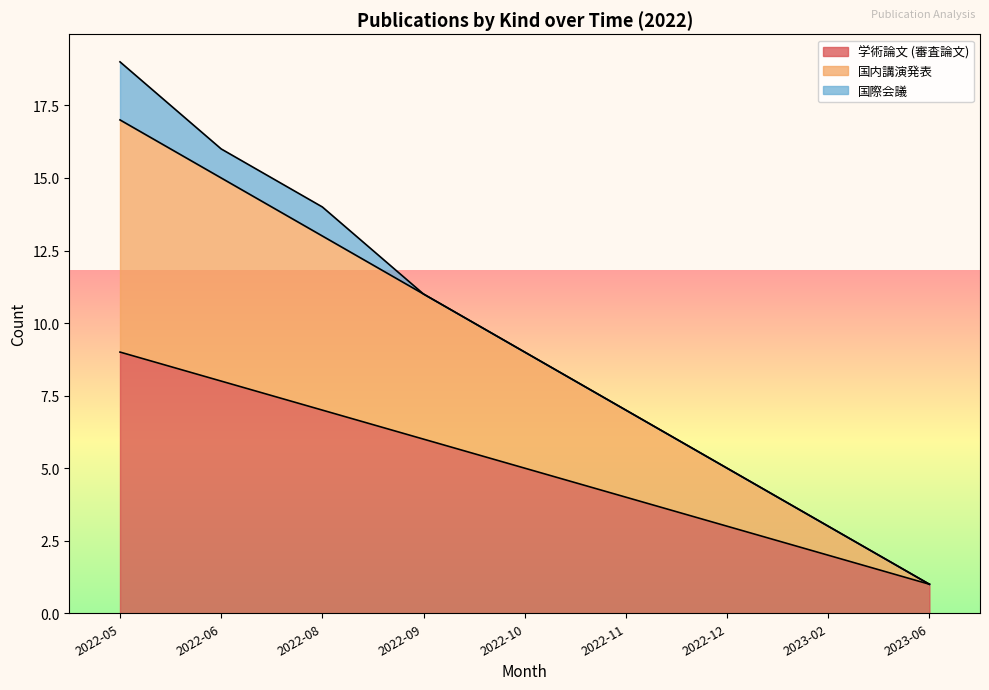

At which label does 国内講演発表 reach its minimum?

2023-06